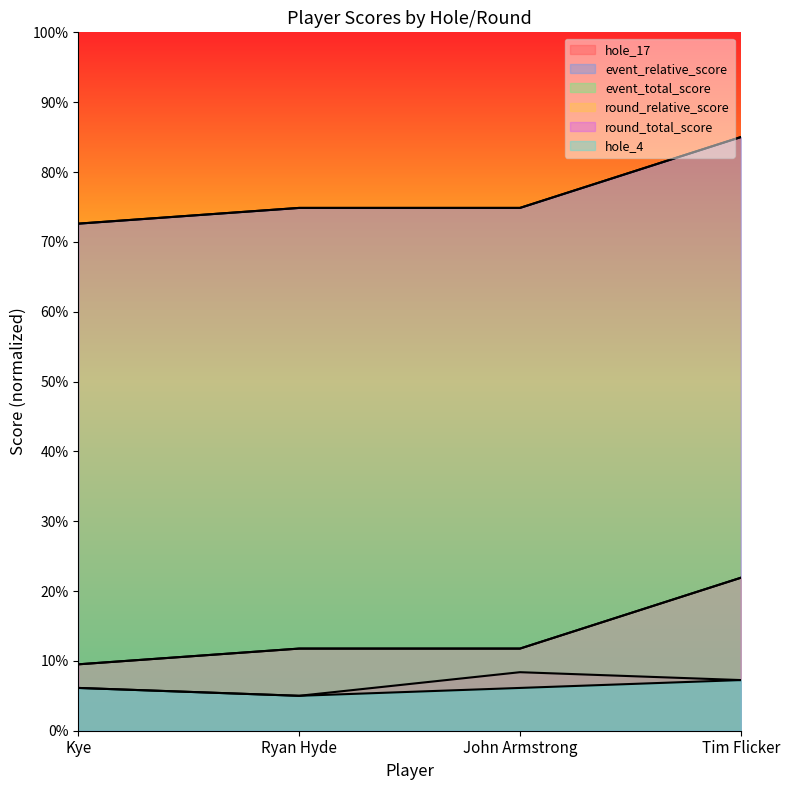

Does the chart have visible grid lines?

No